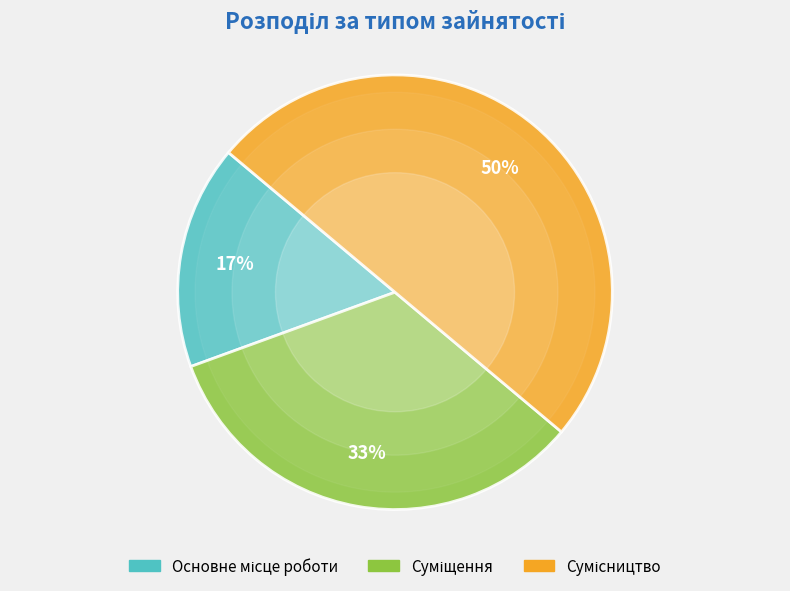

To the nearest percent, what is the difference between the largest and smallest slice percentages?

33%